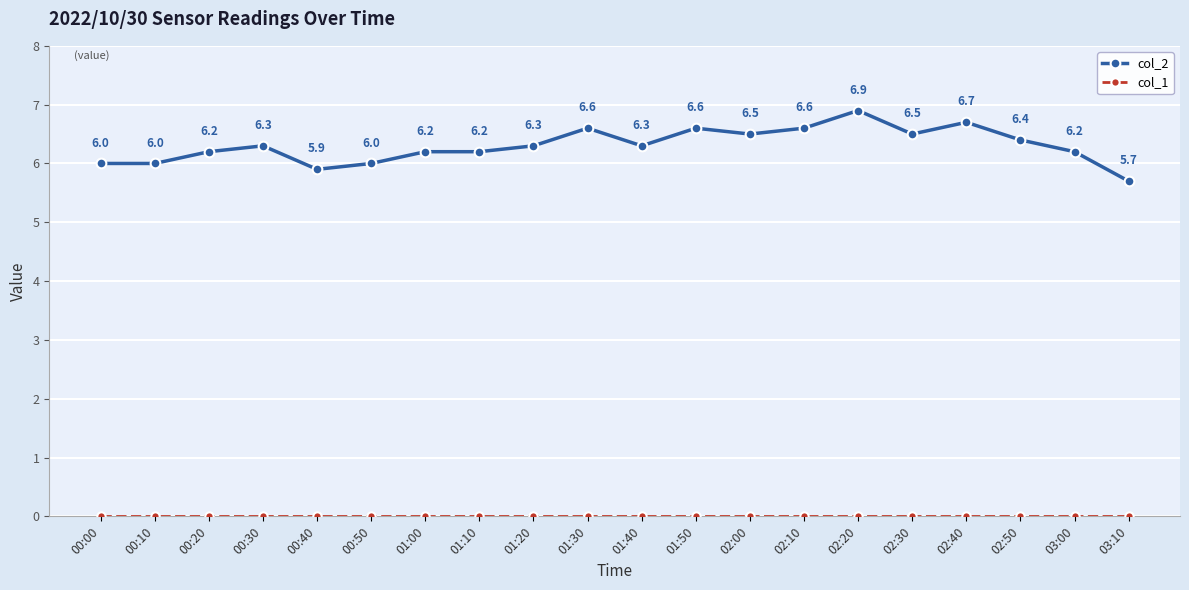

Which series changed the most between 02:50 and 03:00?

col_2